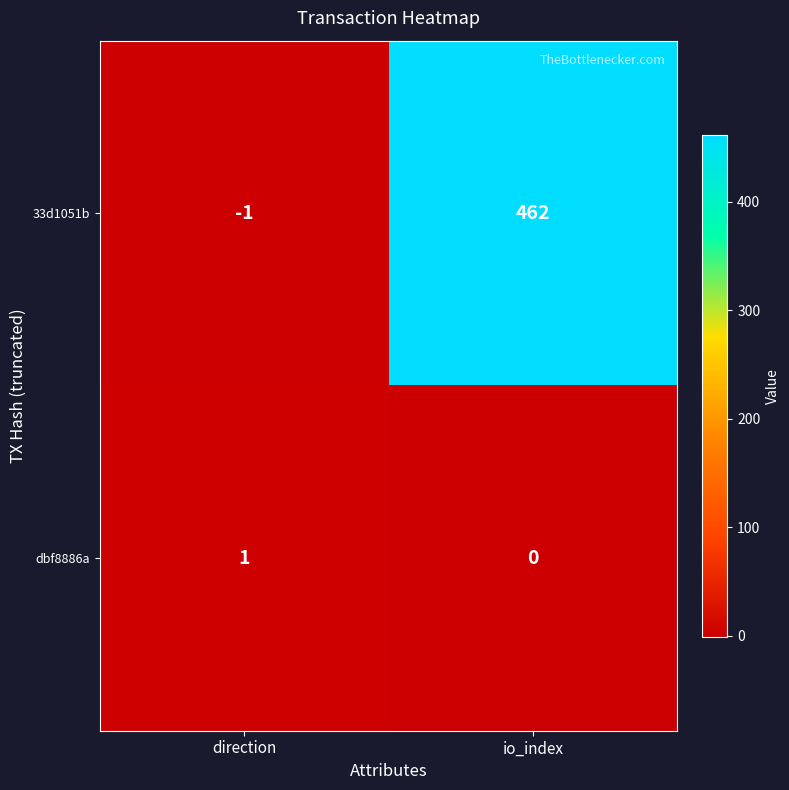

How many distinct data groups are displayed?

2